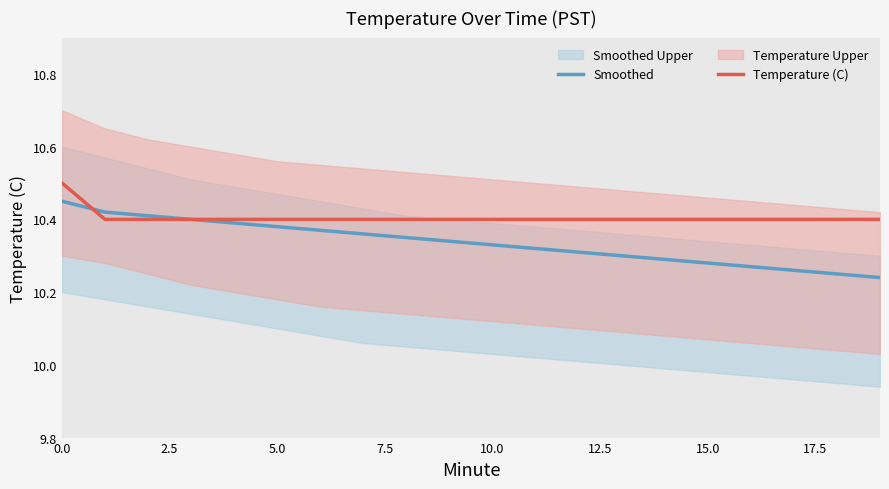

Where is Smoothed nearest to the value 10?

19